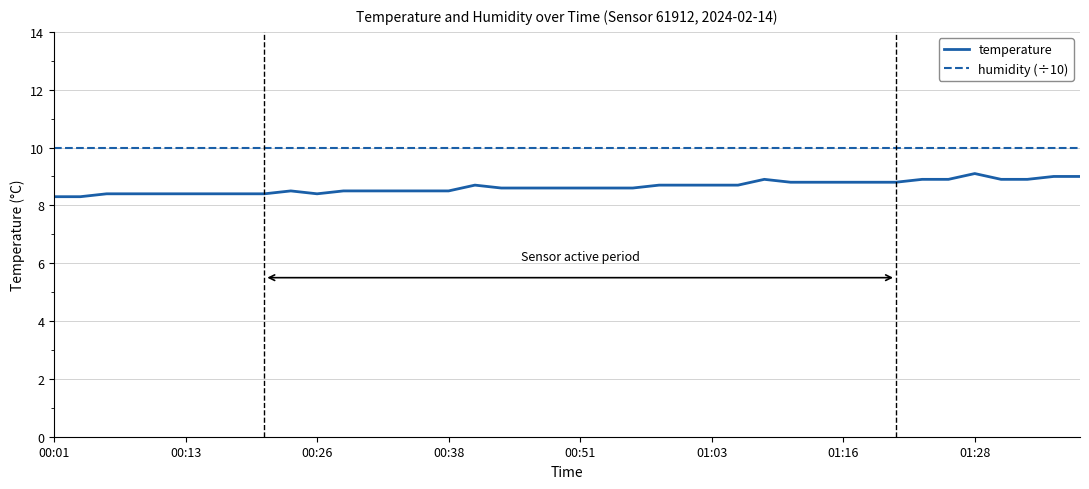

Count the temperature values in the range 8 to 9.

39